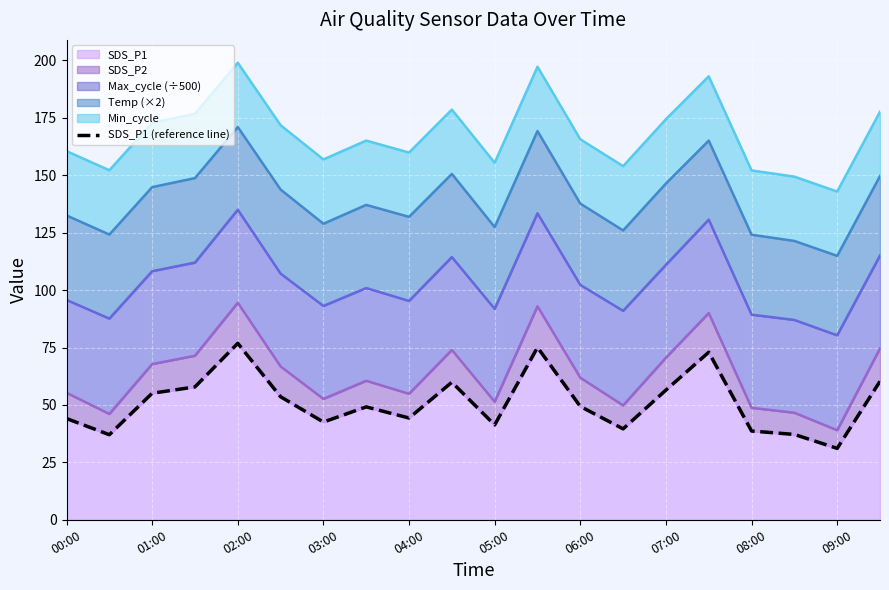

The SDS_P1 series shows 11.7 at 08:00. True or false?

False